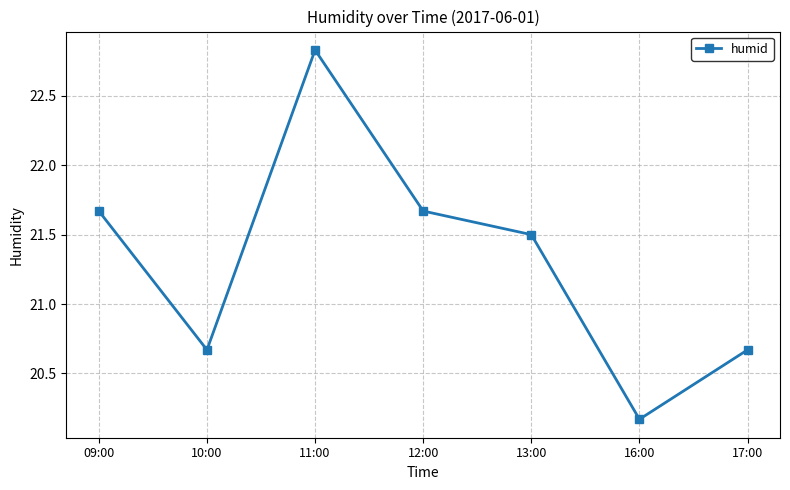

Is this an area chart (filled region under the line)?

No